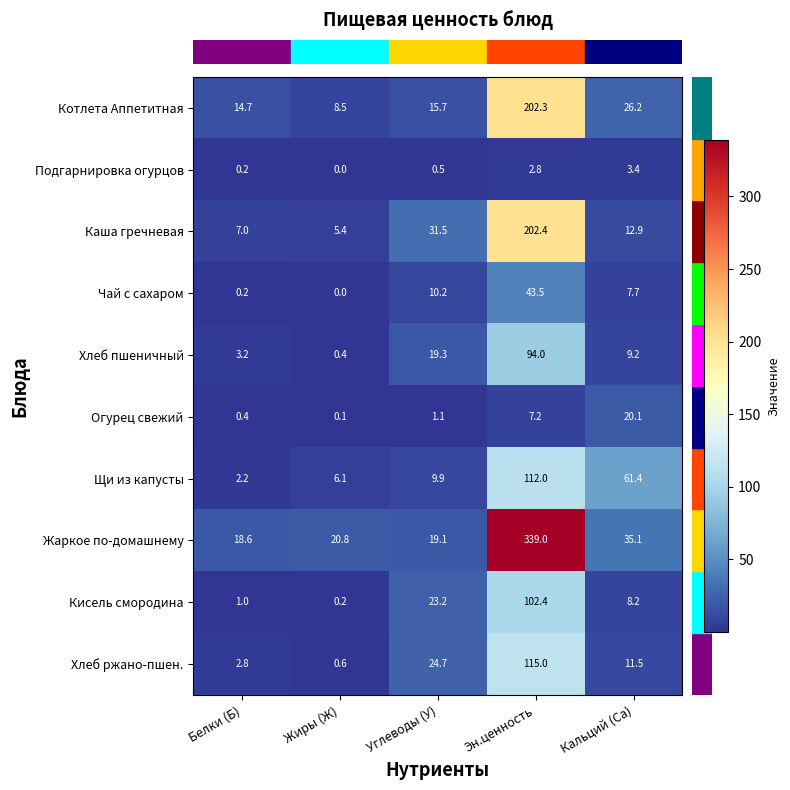

What is the approximate value of Котлета Аппетитная at Кальций (Са)?

26.2